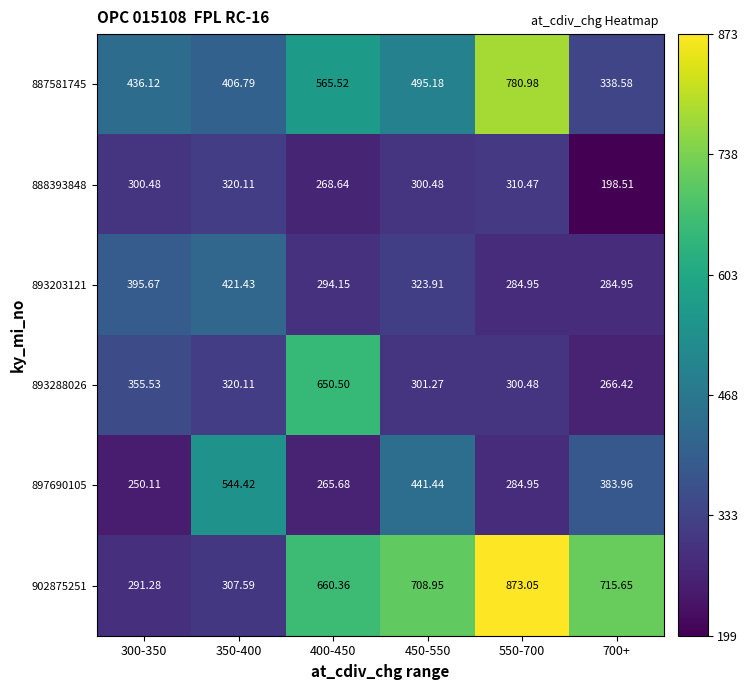

How many categories are shown in the chart?

6